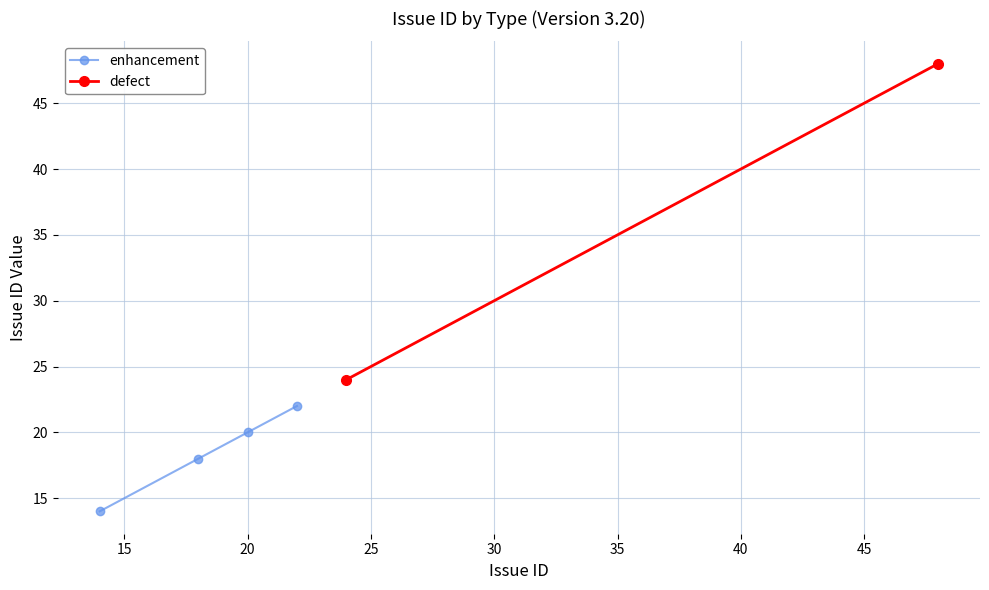

What is the maximum value for enhancement?

22